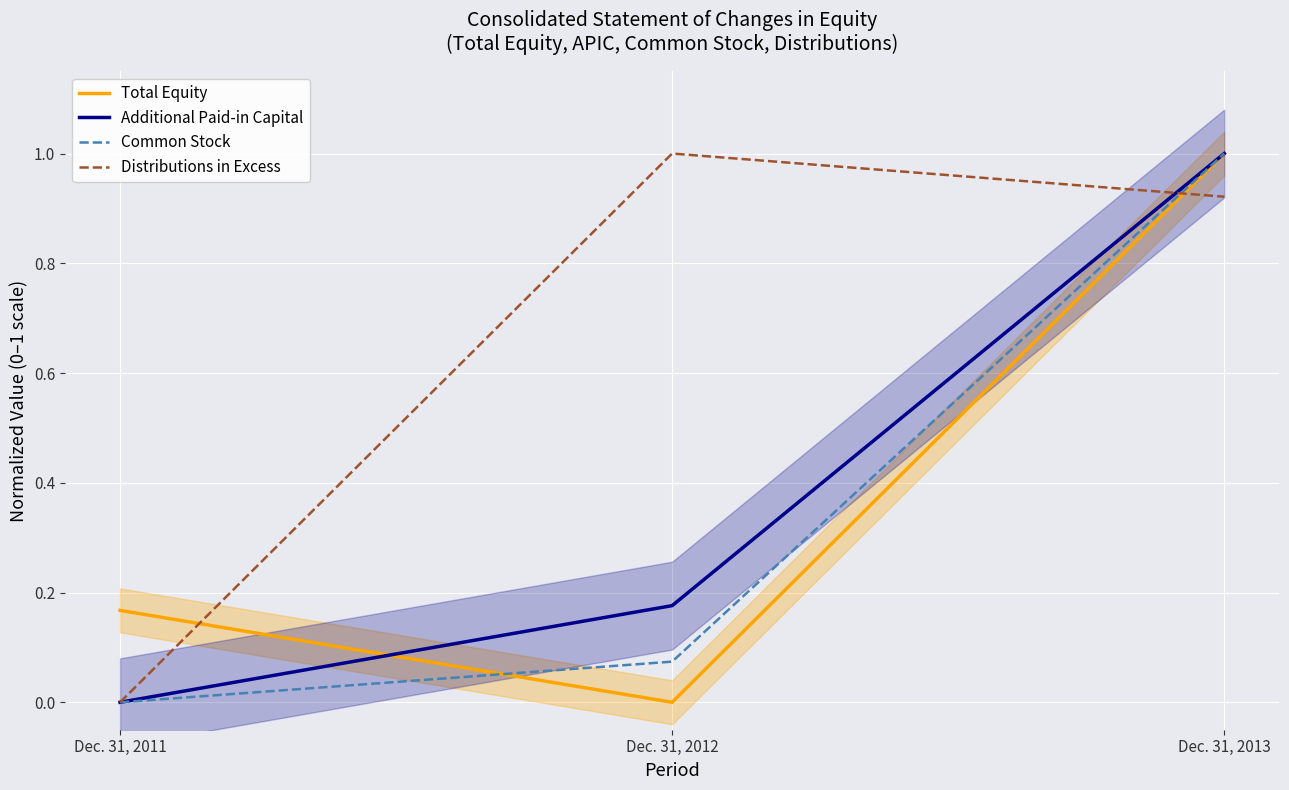

What is the difference between the maximum and minimum values in the Total Equity series?

1.0